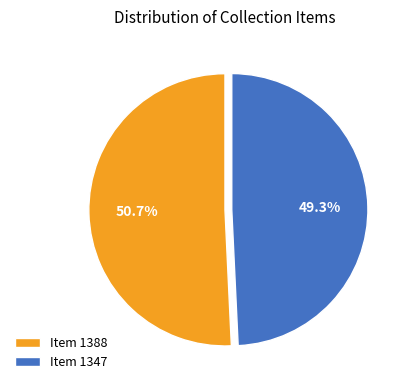

To the nearest percent, what portion does Item 1388 represent?

51%